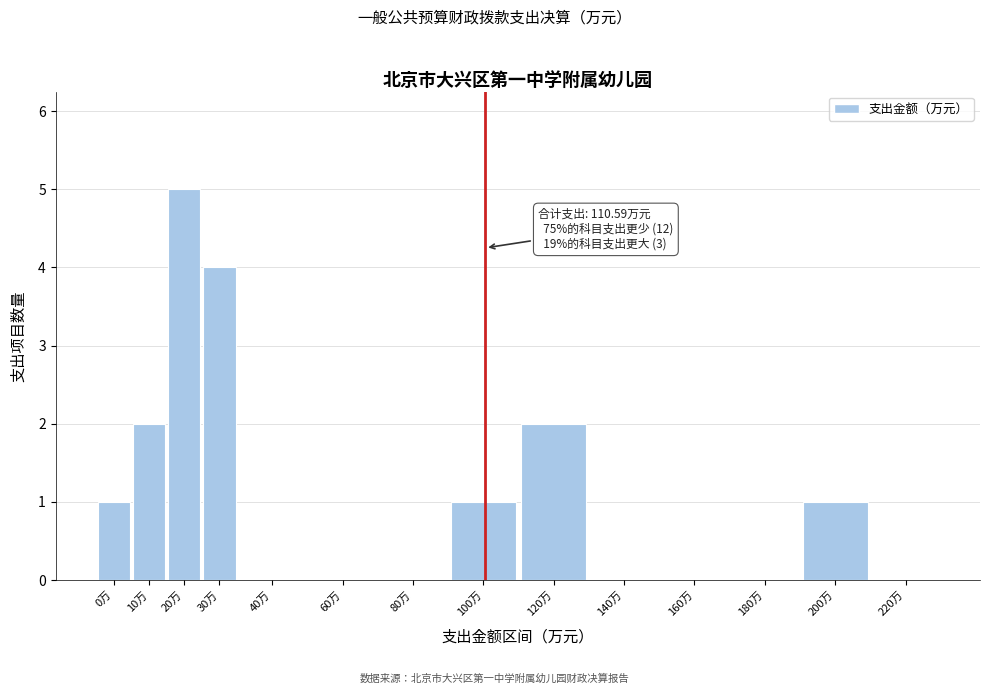

Reading left to right, list all the values displayed in this chart.

0万=1	10万=2	20万=5	30万=4	40万=0	60万=0	80万=0	100万=1	120万=2	140万=0	160万=0	180万=0	200万=1	220万=0